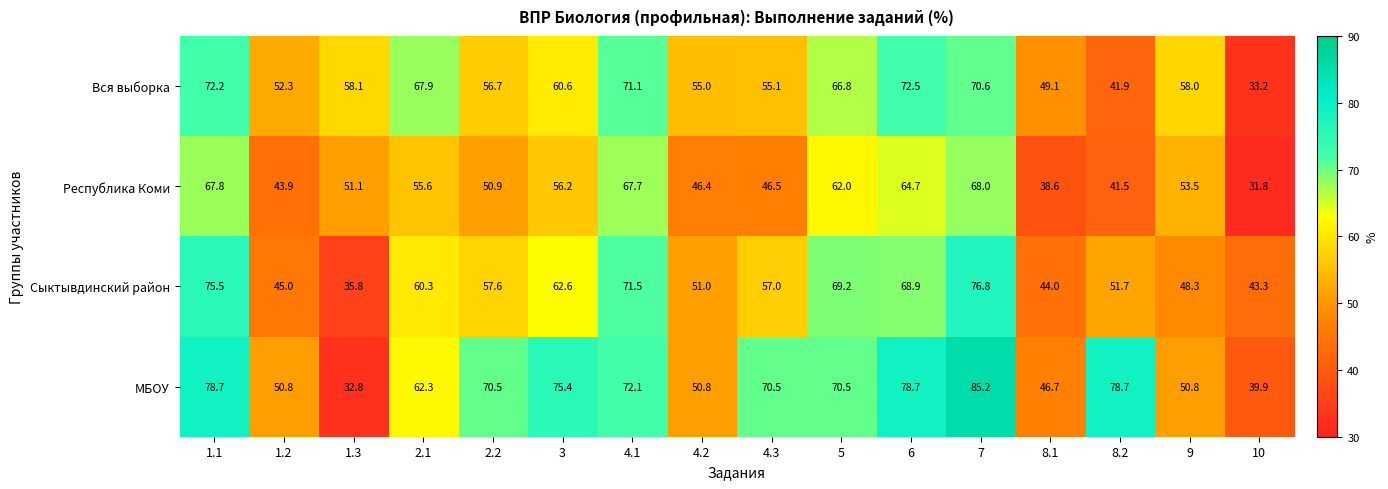

What is the average value of the МБОУ series?

63.4